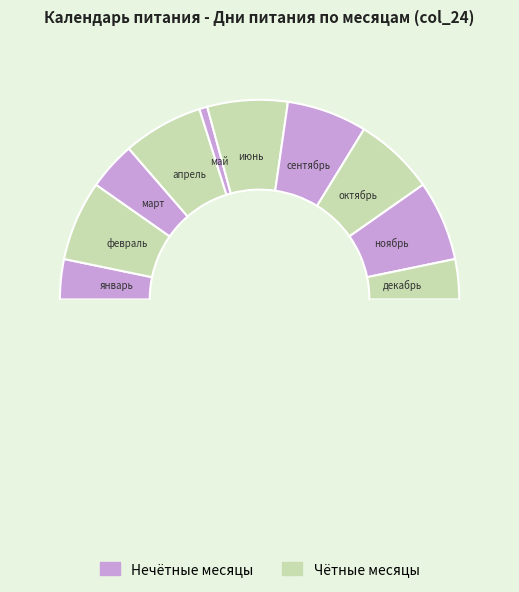

Rank the categories by value from highest to lowest.

февраль, апрель, июнь, сентябрь, октябрь, ноябрь, март, январь, декабрь, май